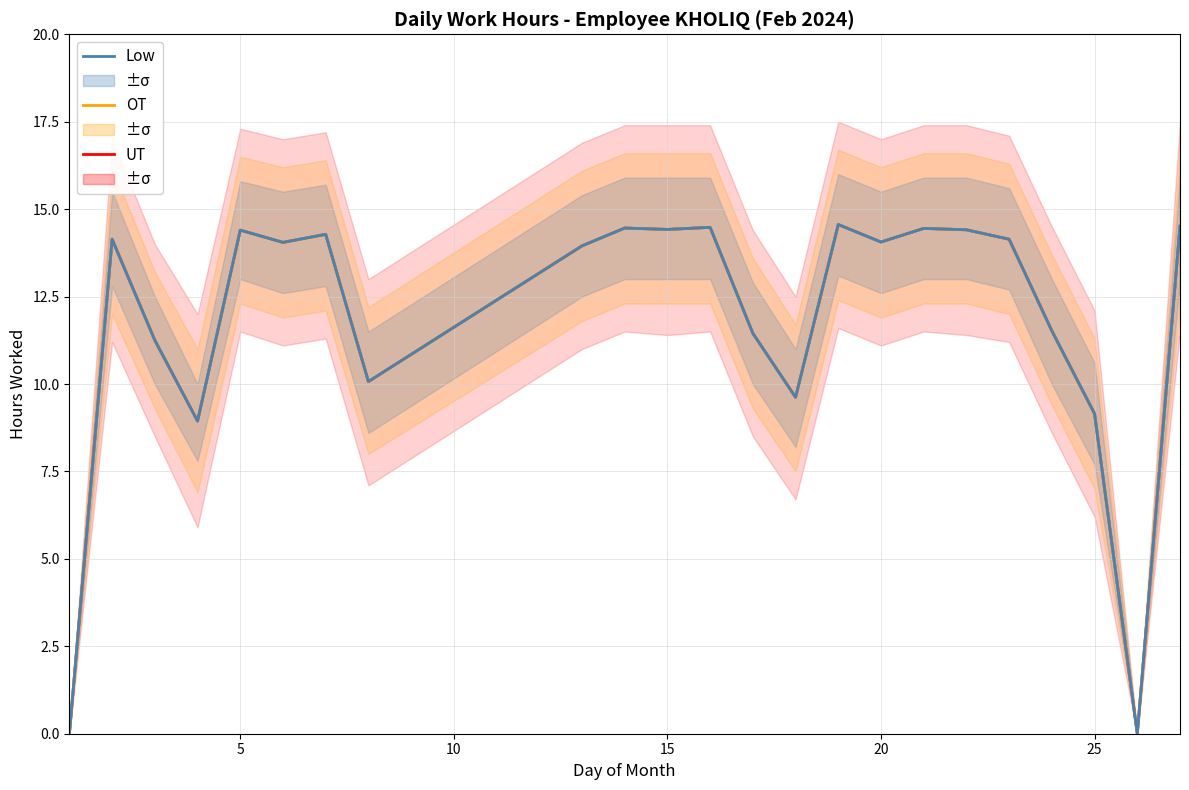

Between 15 and 20, which series saw the biggest shift?

UT